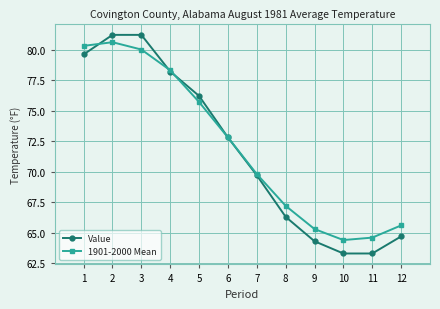

What is the total value across all series at 9?

129.6